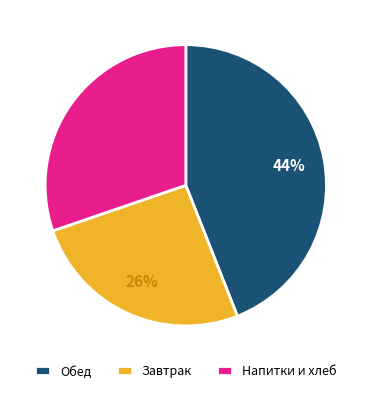

Is it true that Обед is 51% of the pie?

False